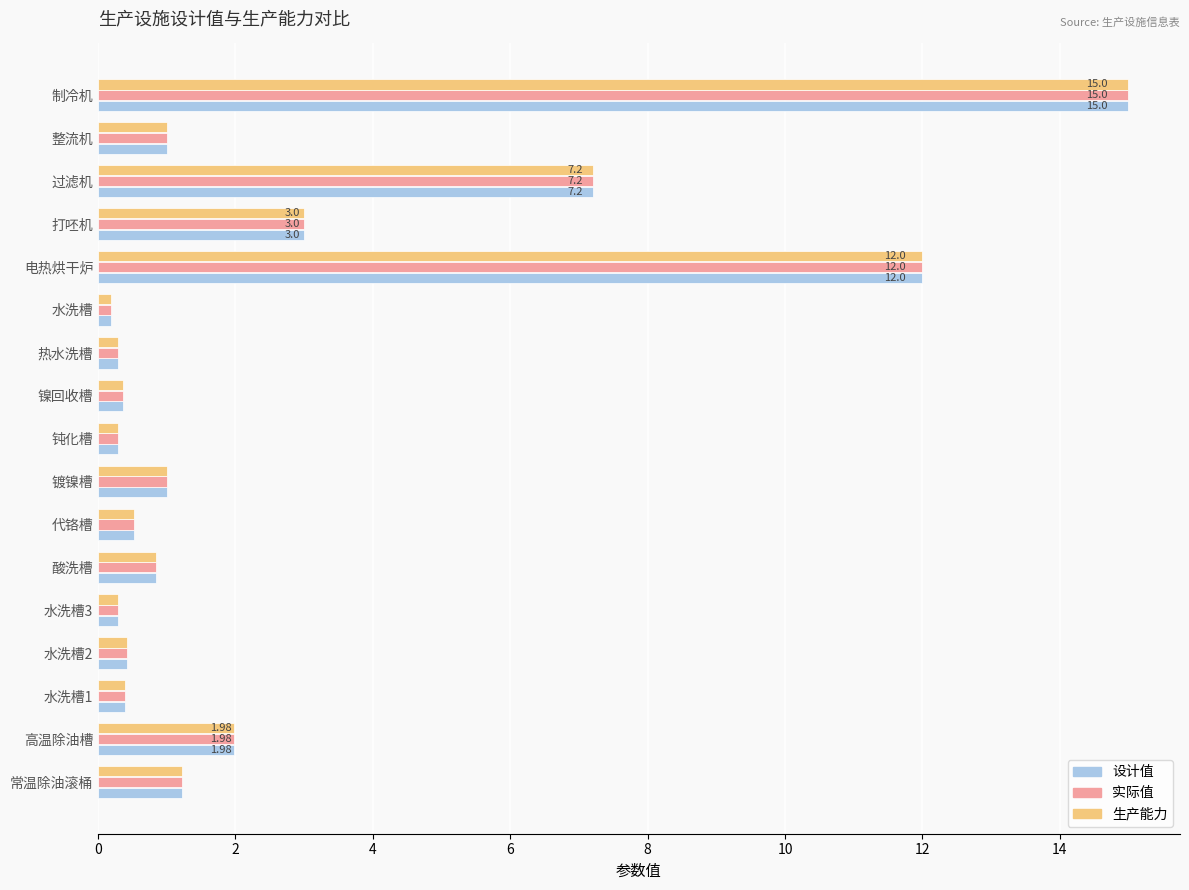

What is the total value across all series at 镍回收槽?

1.1